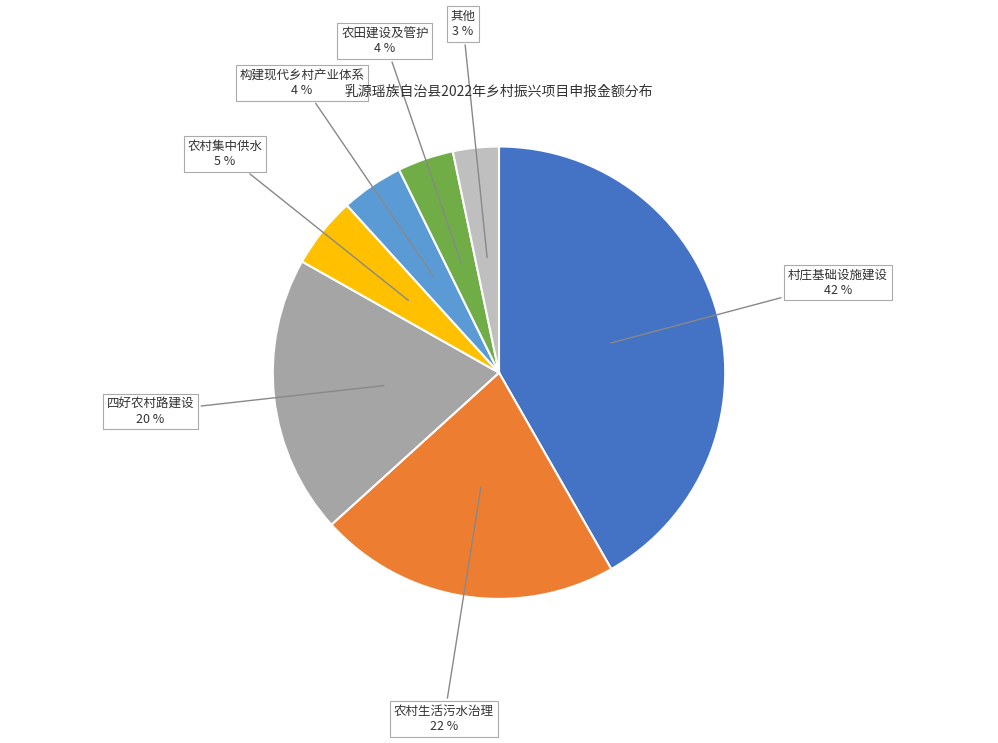

Do 农村生活污水治理 and 构建现代乡村产业体系 together represent more than half of the pie?

No